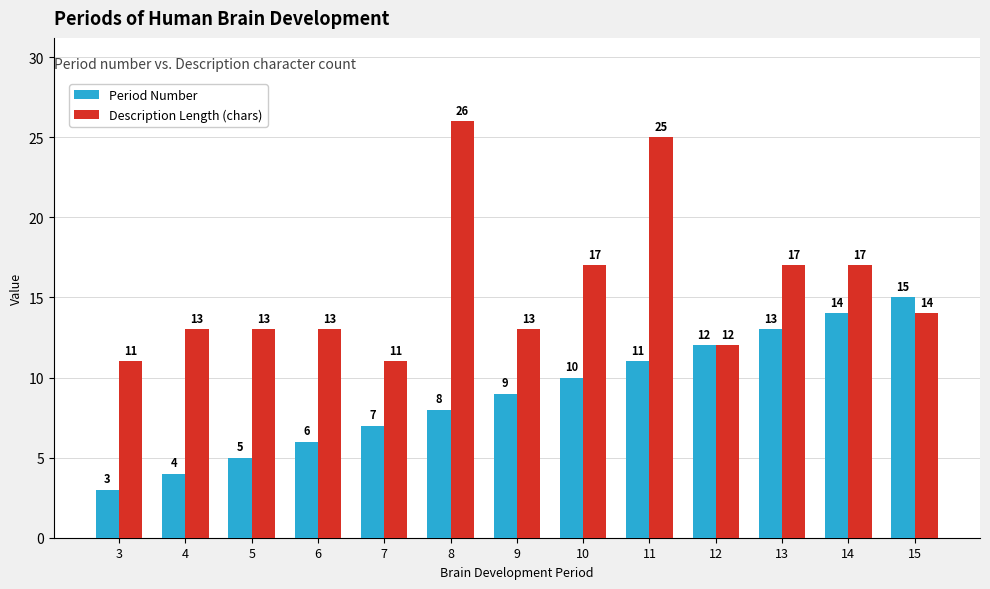

Reading left to right, transcribe all the data shown in this chart.

Period Number: 3	4	5	6	7	8	9	10	11	12	13	14	15
Description Length (chars): 11	13	13	13	11	26	13	17	25	12	17	17	14